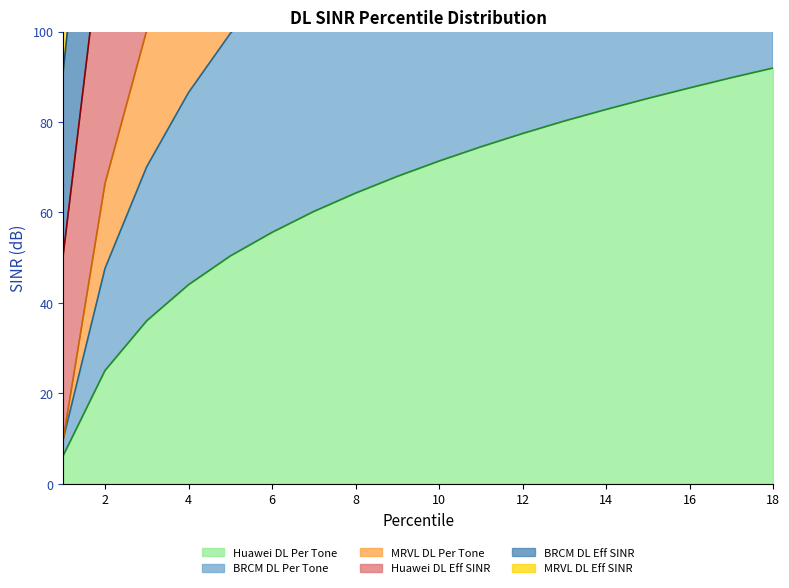

At which label is BRCM DL Per Tone closest to 141?

5